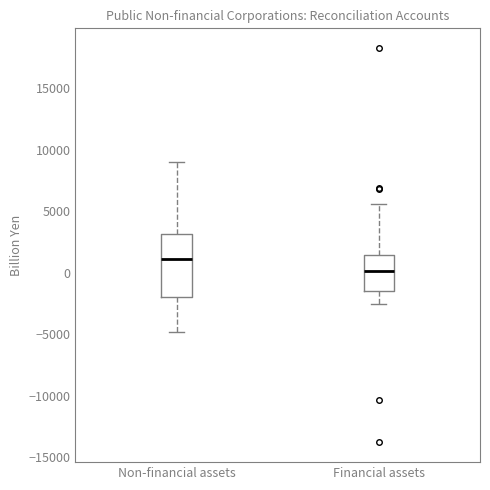

Reading left to right, read every box against the y-axis: the position of its median line, the range the box covers, and the ends of its whiskers. The values are not printed on the chart, so give them approximately, as read against the axis.

Non-financial assets: median 1000, box -2000 to 3000, whiskers -5000 to 9000
Financial assets: median 0, box -1500 to 1500, whiskers -2500 to 5500